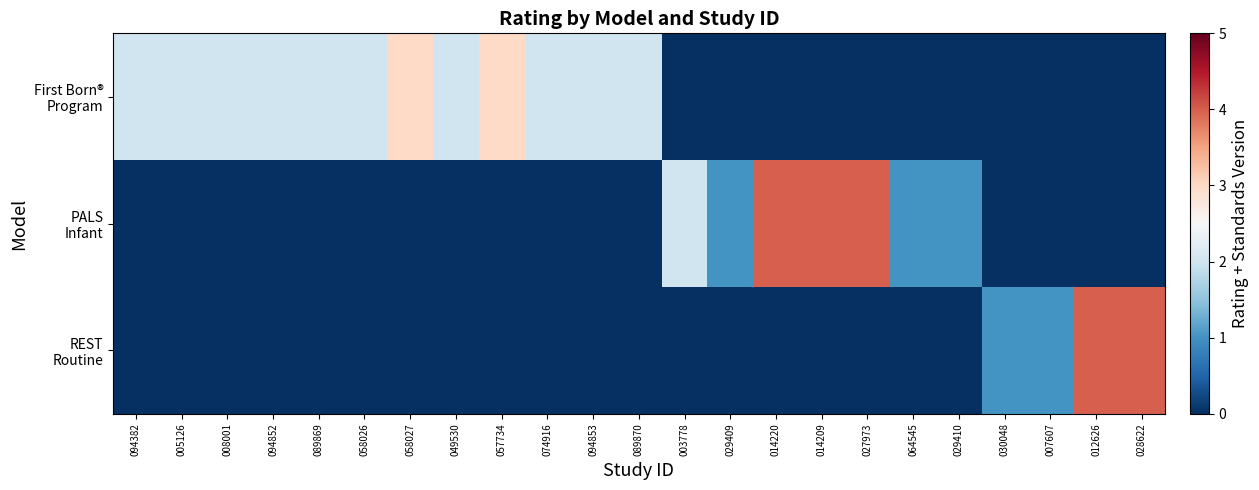

Which series has the widest spread of values?

PALS Infant